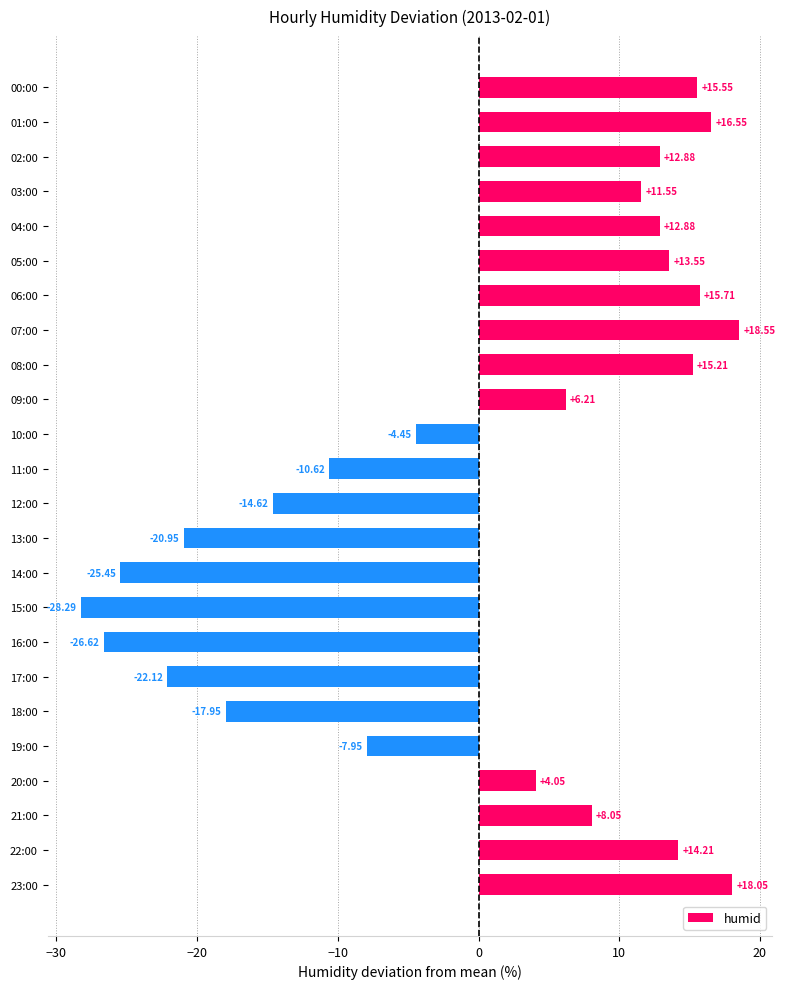

Which has a higher value, 22:00 or 01:00?

01:00